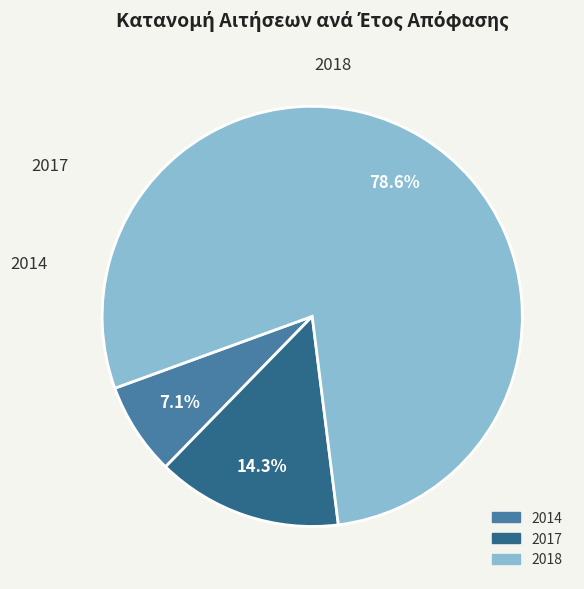

Approximately how many times larger is the value at 2018 compared to 2017?

5.5